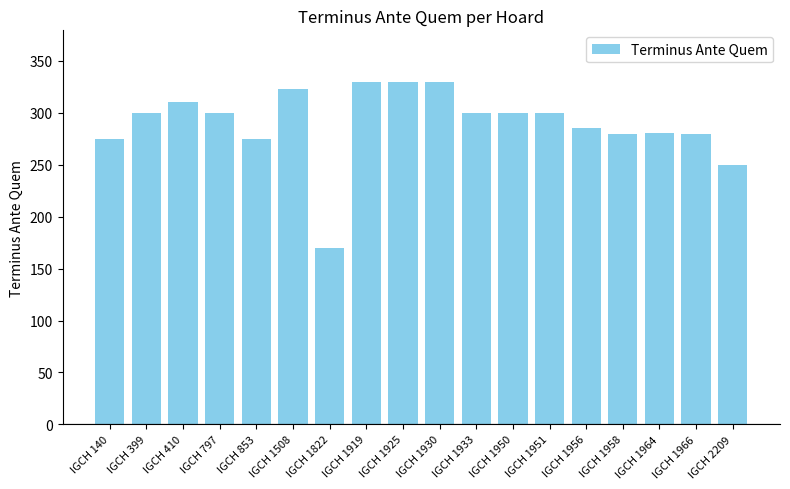

What is the maximum value shown in the chart?

330